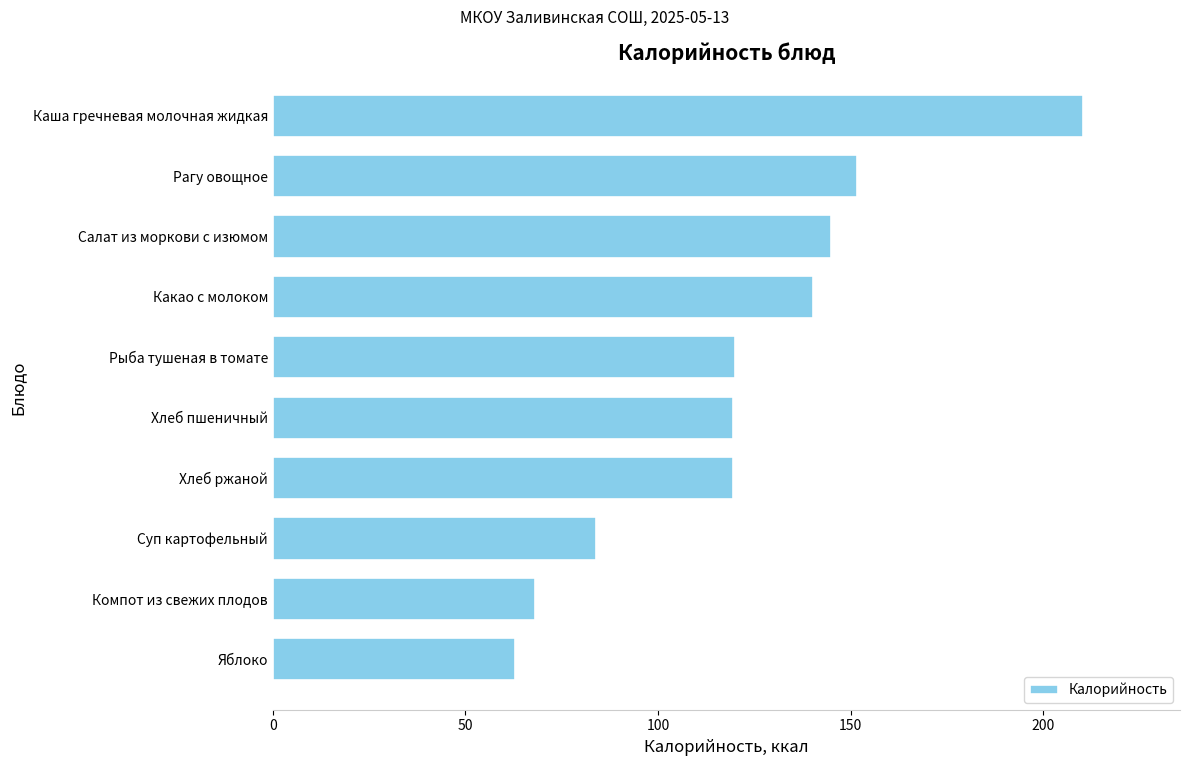

What is the minimum value shown in the chart?

63.0